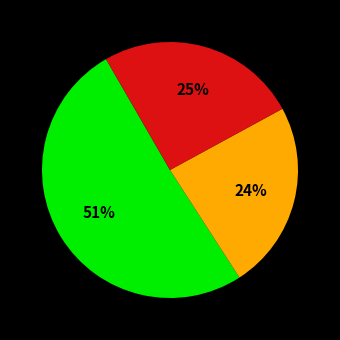

How many slices are in this pie chart?

3